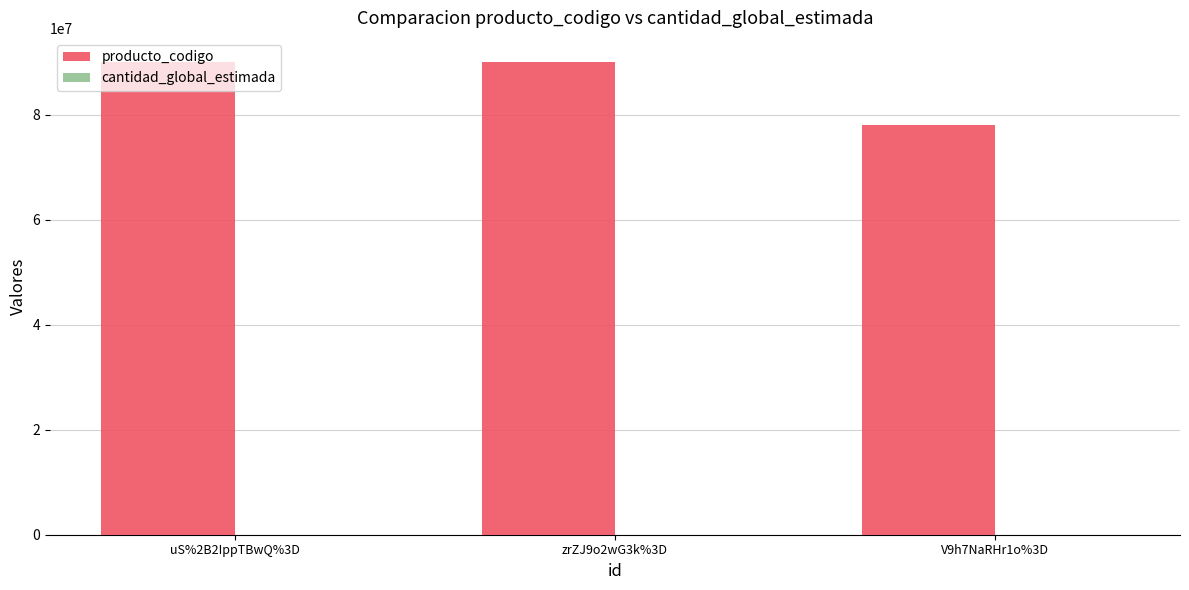

Between zrZJ9o2wG3k%3D and V9h7NaRHr1o%3D, which series saw the biggest shift?

producto_codigo